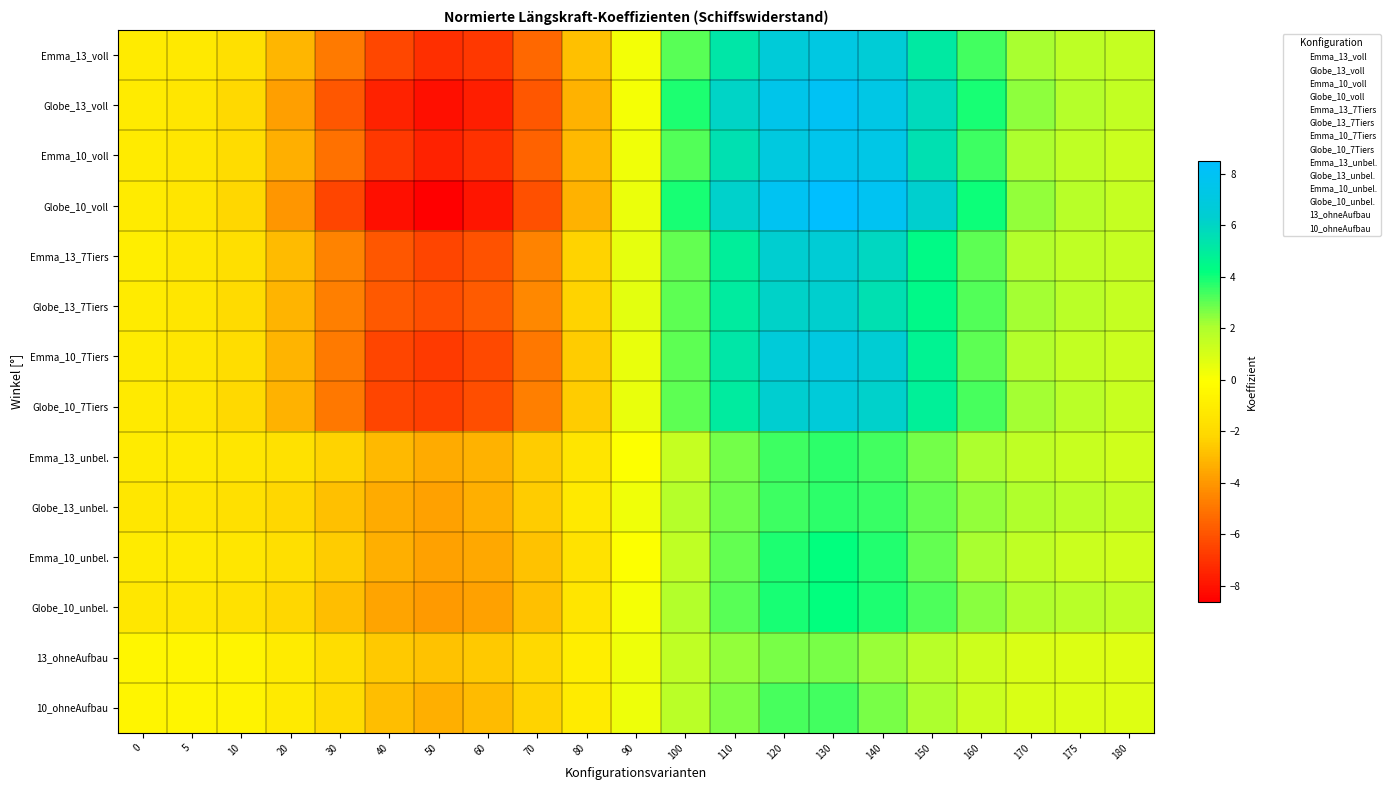

At which category does the chart reach its minimum across all series?

50